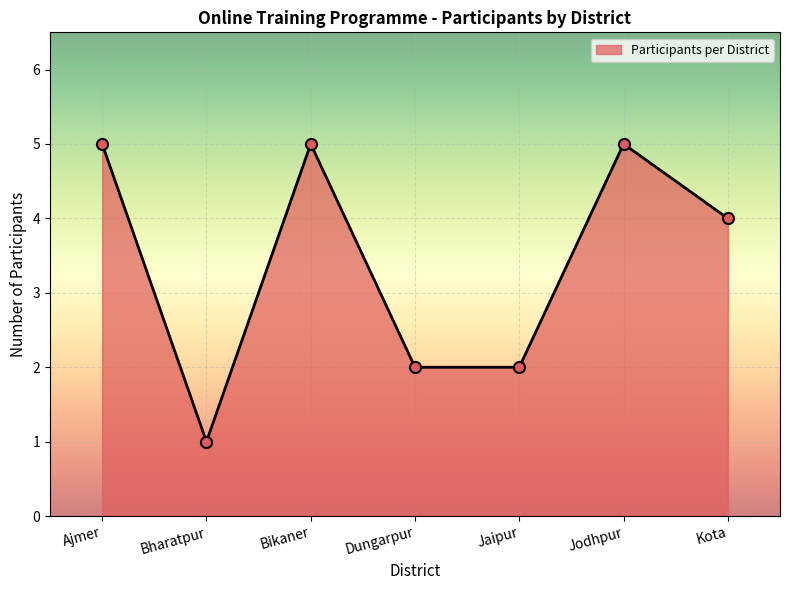

At which category does the data reach its first local valley?

Bharatpur